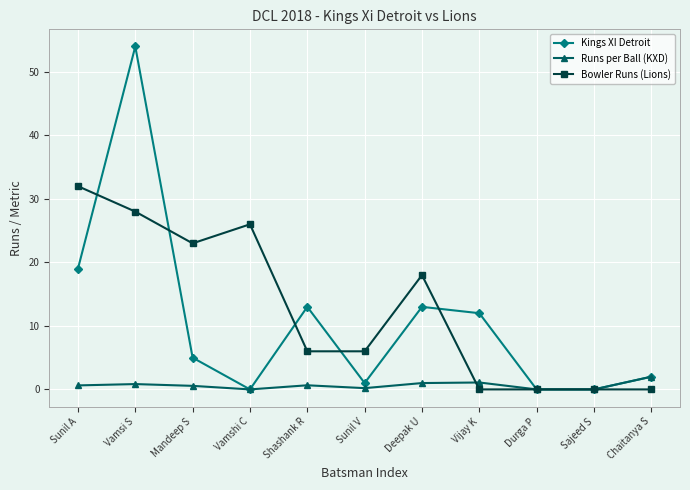

Which series has the largest total across all categories?

Bowler Runs (Lions)